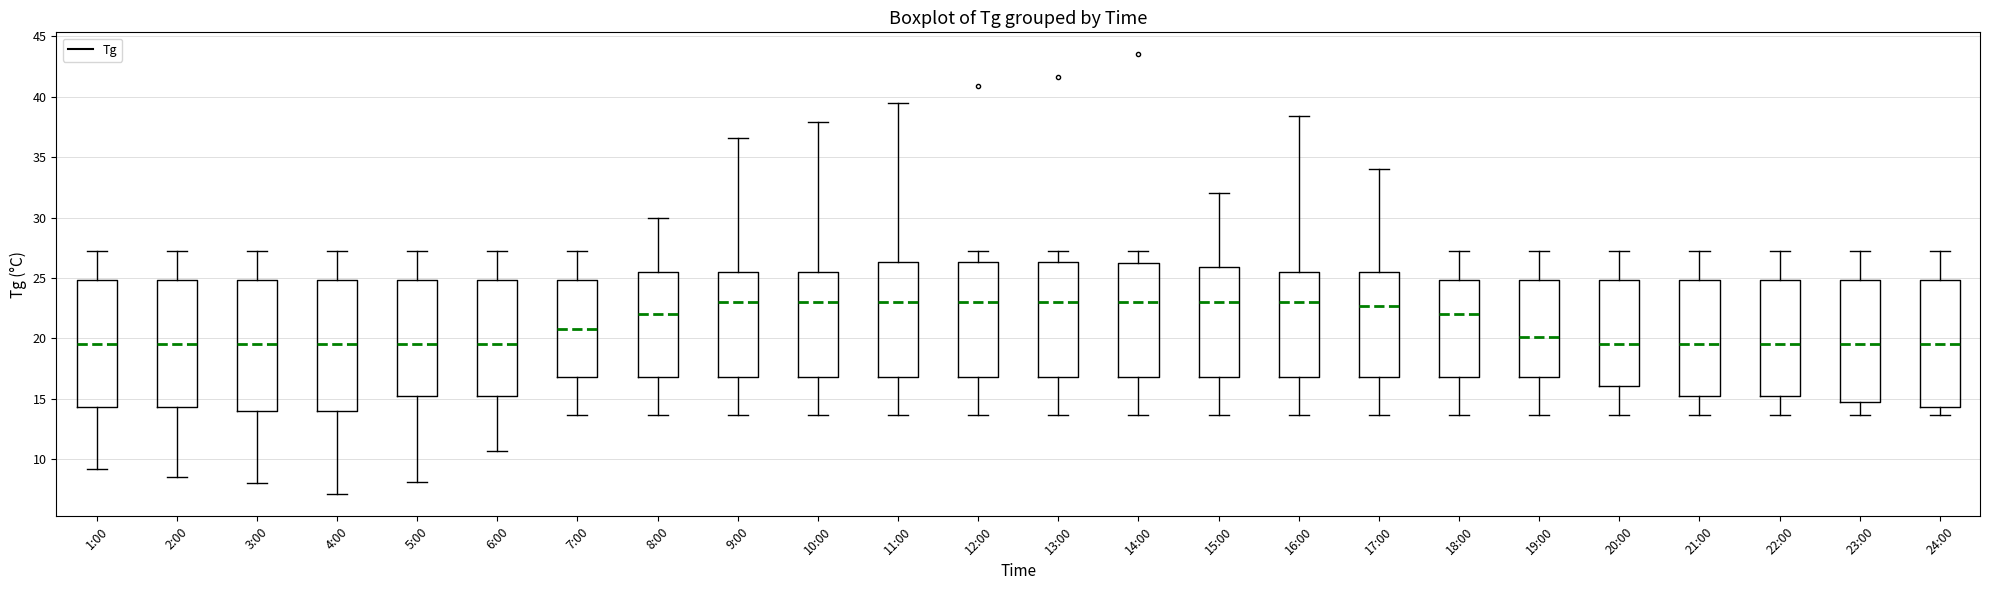

Reading left to right, transcribe this box plot: for each box, give where its median line is, the range the box spans, and where its two whiskers end, as read against the y-axis. The values are not printed on the chart, so give them approximately, as read against the axis.

1:00: median 19.5, box 14.5 to 25.0, whiskers 9.0 to 27.0
2:00: median 19.5, box 14.5 to 25.0, whiskers 8.5 to 27.0
3:00: median 19.5, box 14.0 to 25.0, whiskers 8.0 to 27.0
4:00: median 19.5, box 14.0 to 25.0, whiskers 7.0 to 27.0
5:00: median 19.5, box 15.0 to 25.0, whiskers 8.0 to 27.0
6:00: median 19.5, box 15.0 to 25.0, whiskers 10.5 to 27.0
7:00: median 21.0, box 17.0 to 25.0, whiskers 13.5 to 27.0
8:00: median 22.0, box 17.0 to 25.5, whiskers 13.5 to 30.0
9:00: median 23.0, box 17.0 to 25.5, whiskers 13.5 to 36.5
10:00: median 23.0, box 17.0 to 25.5, whiskers 13.5 to 38.0
11:00: median 23.0, box 17.0 to 26.5, whiskers 13.5 to 39.5
12:00: median 23.0, box 17.0 to 26.5, whiskers 13.5 to 27.0
13:00: median 23.0, box 17.0 to 26.5, whiskers 13.5 to 27.0
14:00: median 23.0, box 17.0 to 26.0, whiskers 13.5 to 27.0
15:00: median 23.0, box 17.0 to 26.0, whiskers 13.5 to 32.0
16:00: median 23.0, box 17.0 to 25.5, whiskers 13.5 to 38.5
17:00: median 22.5, box 17.0 to 25.5, whiskers 13.5 to 34.0
18:00: median 22.0, box 17.0 to 25.0, whiskers 13.5 to 27.0
19:00: median 20.0, box 17.0 to 25.0, whiskers 13.5 to 27.0
20:00: median 19.5, box 16.0 to 25.0, whiskers 13.5 to 27.0
21:00: median 19.5, box 15.0 to 25.0, whiskers 13.5 to 27.0
22:00: median 19.5, box 15.0 to 25.0, whiskers 13.5 to 27.0
23:00: median 19.5, box 14.5 to 25.0, whiskers 13.5 to 27.0
24:00: median 19.5, box 14.5 to 25.0, whiskers 13.5 to 27.0